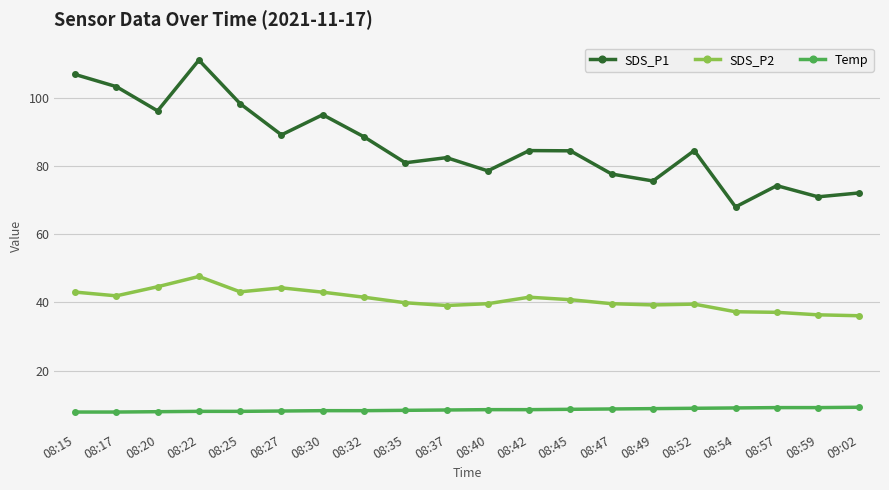

At which category does the chart reach its peak across all series?

08:22